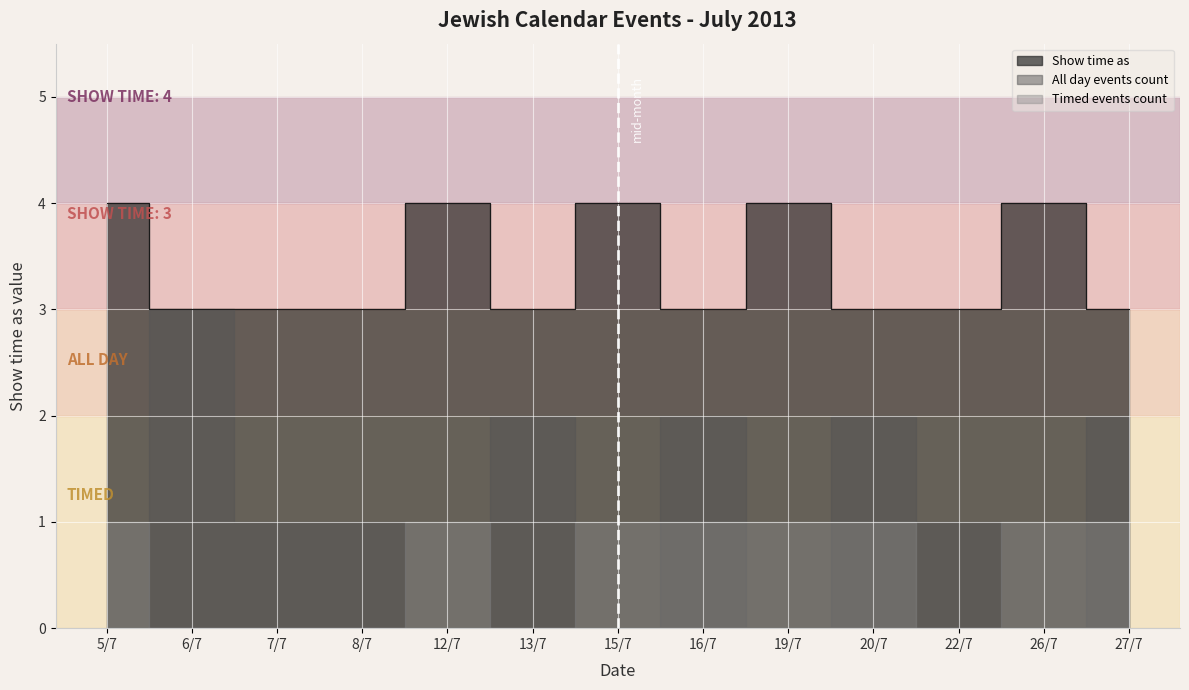

What is the value of the 7th point from the left?

4